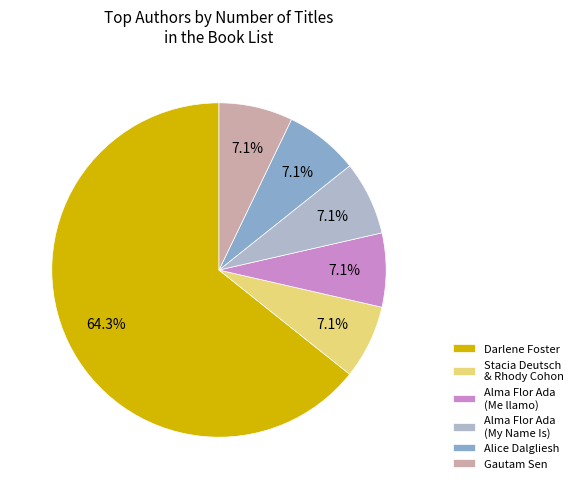

Is Darlene Foster the majority of the pie?

Yes